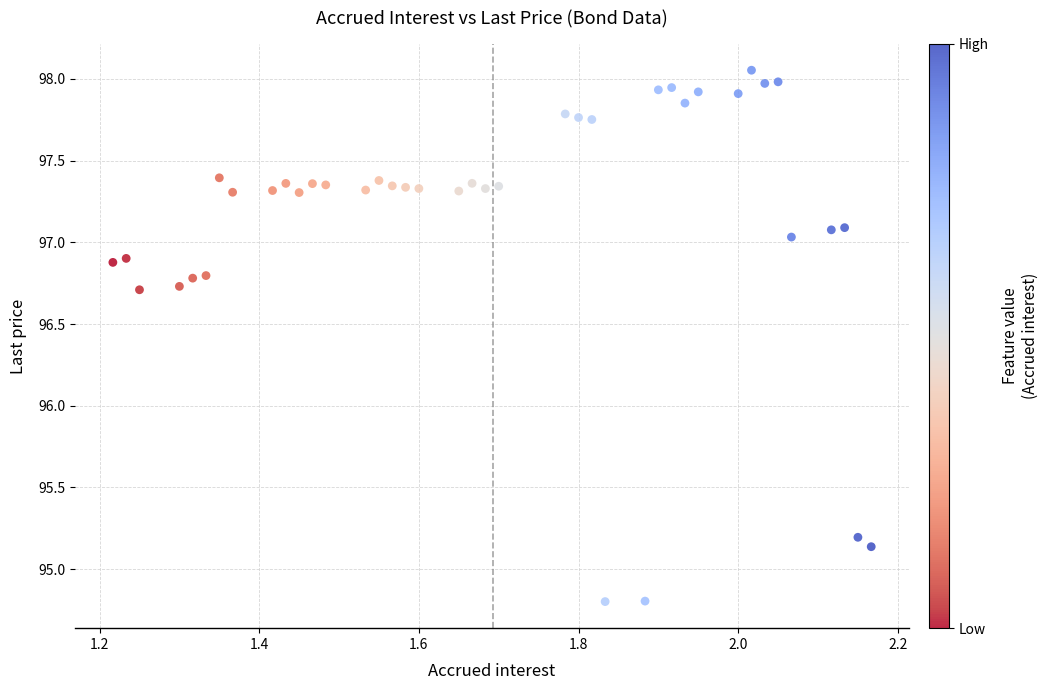

What is the range of Y values (max minus min)?

3.3